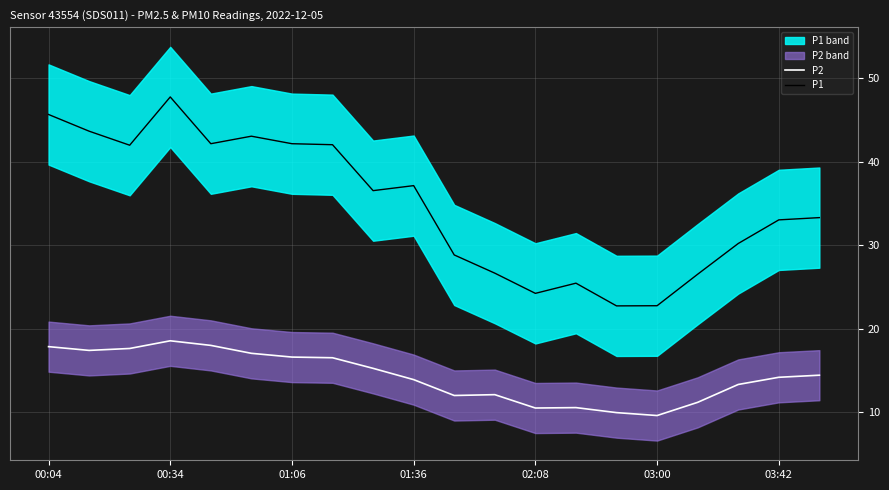

At which label does P2 reach its peak?

00:34